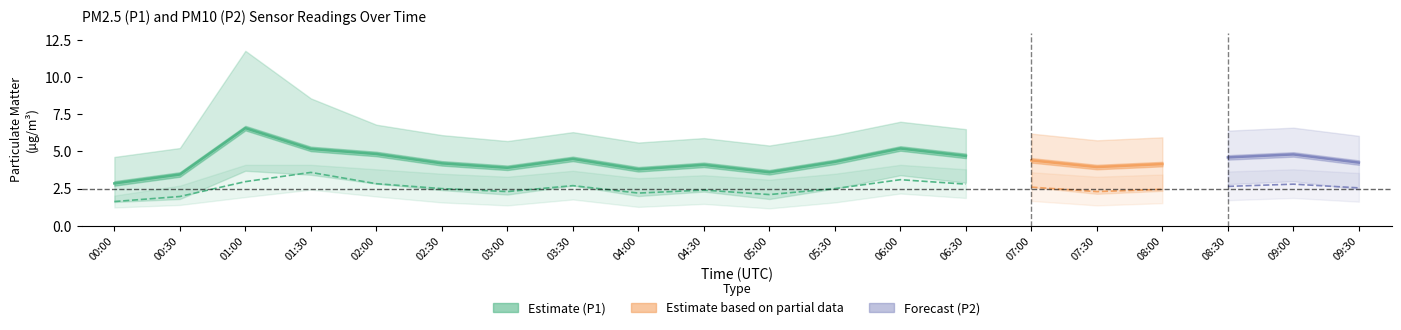

What is the label of the 12th point from the right?

04:00